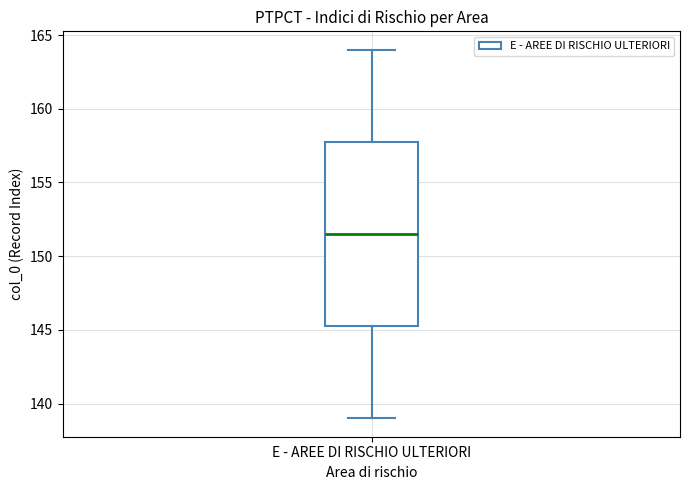

Transcribe this box plot: give where the median line is, the range the box spans, and where the two whiskers end, as read against the y-axis. The values are not printed on the chart, so give them approximately, as read against the axis.

median 151.5, box 145.5 to 158.0, whiskers 139.0 to 164.0